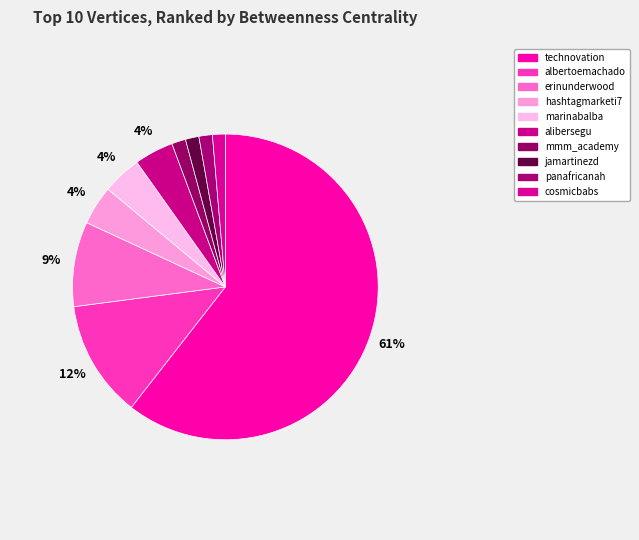

Is there a majority slice in this chart?

Yes